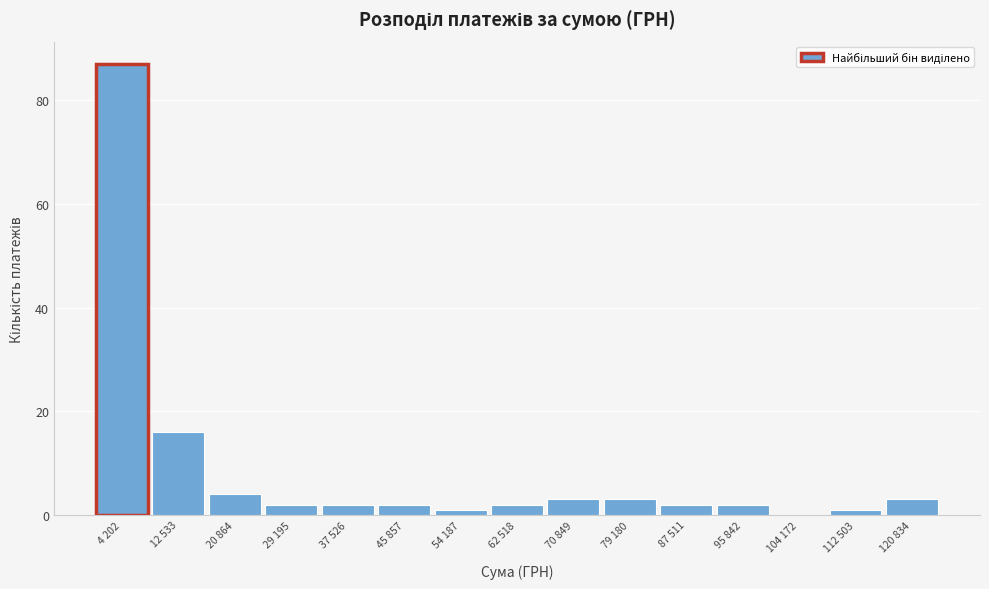

Reading right to left, transcribe all the data shown in this chart.

120 834=3	112 503=1	104 172=0	95 842=2	87 511=2	79 180=3	70 849=3	62 518=2	54 187=1	45 857=2	37 526=2	29 195=2	20 864=4	12 533=16	4 202=87